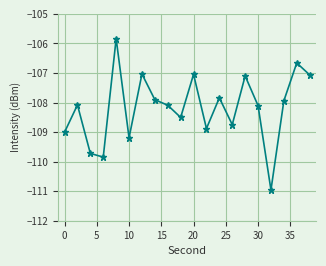

How many distinct data groups are displayed?

1